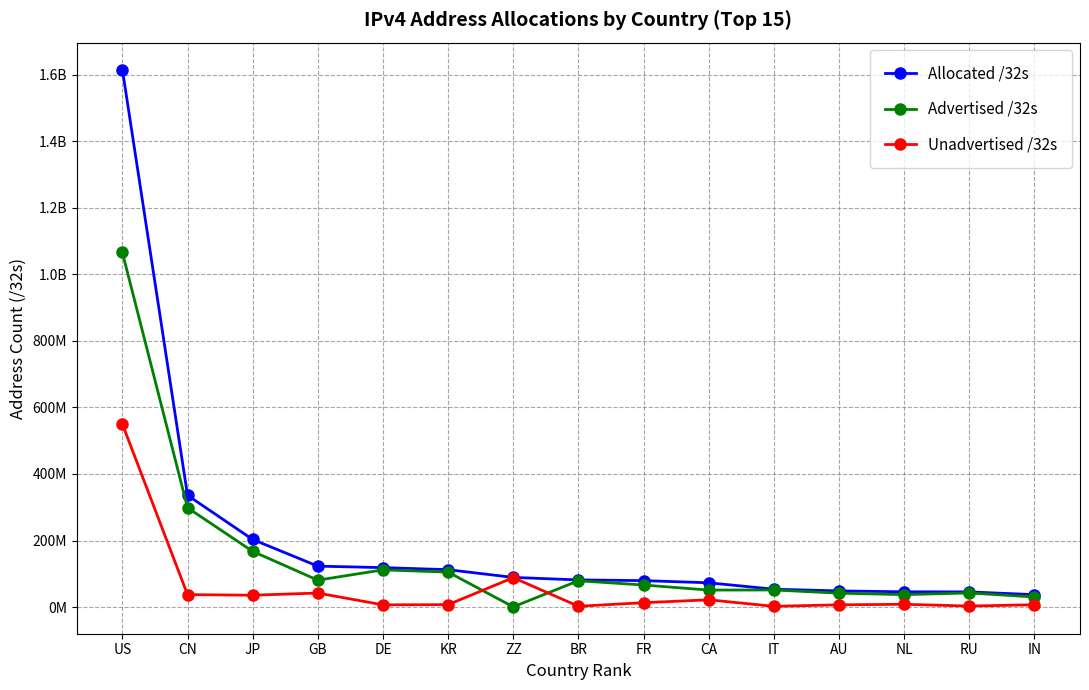

What are all the series names shown in the legend?

Allocated /32s, Advertised /32s, Unadvertised /32s